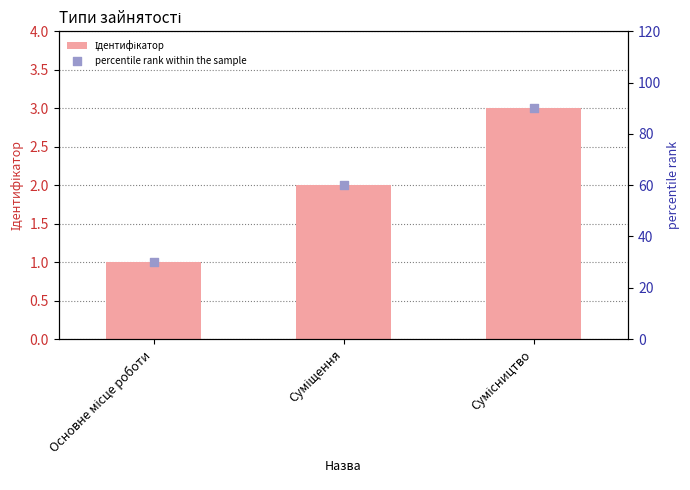

At how many categories does at least one series exceed 56?

2